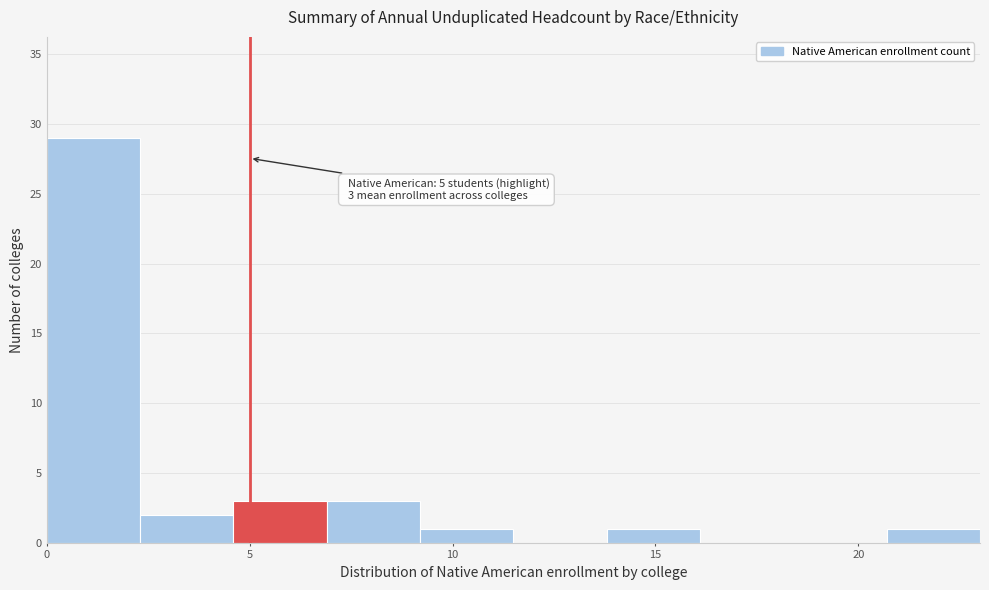

Over which range of the x-axis is the bar tallest?

0.0 to 2.3